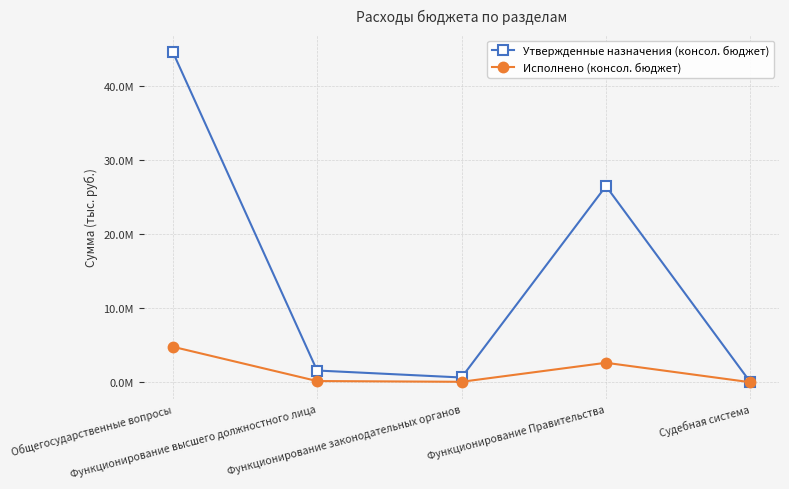

List the series in order of their overall mean, lowest first.

Исполнено (консол. бюджет), Утвержденные назначения (консол. бюджет)